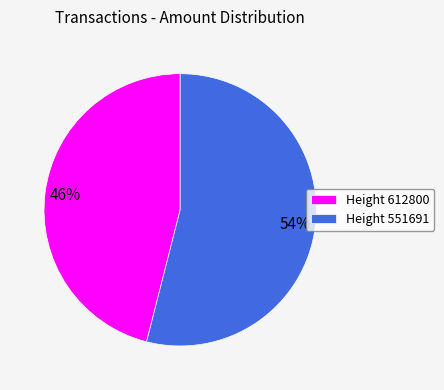

To the nearest percent, what percentage of the pie is Height 612800?

46%